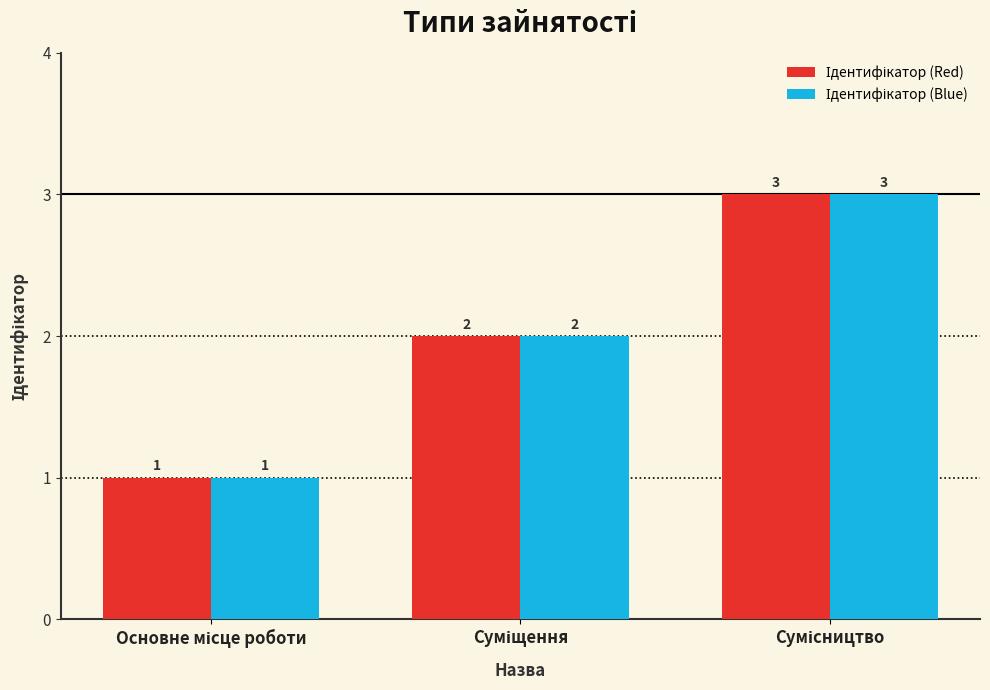

What is the maximum value shown in the chart?

3